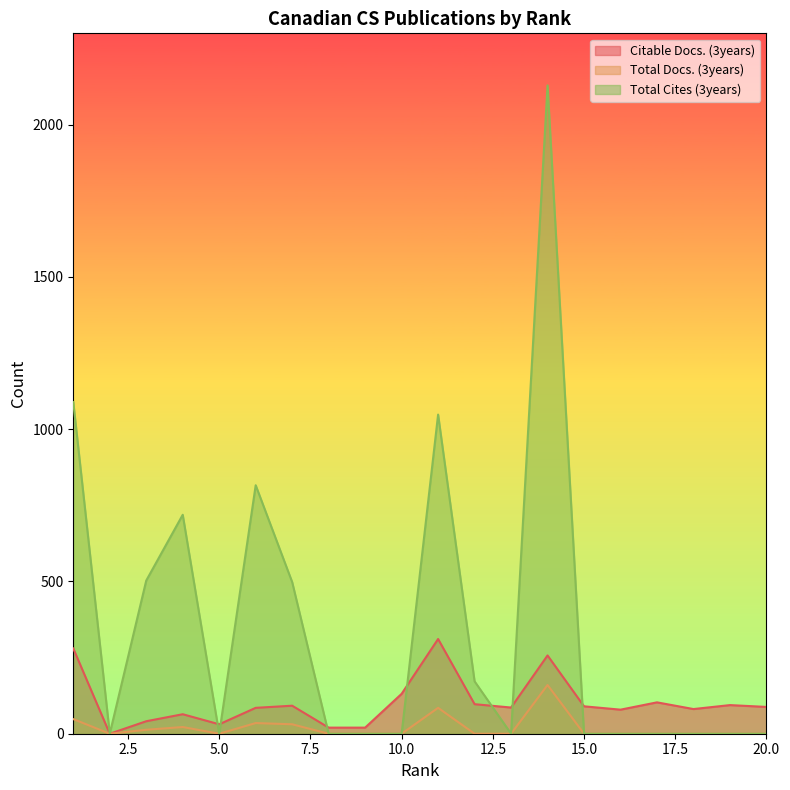

Which label corresponds to the smallest value in the chart?

2